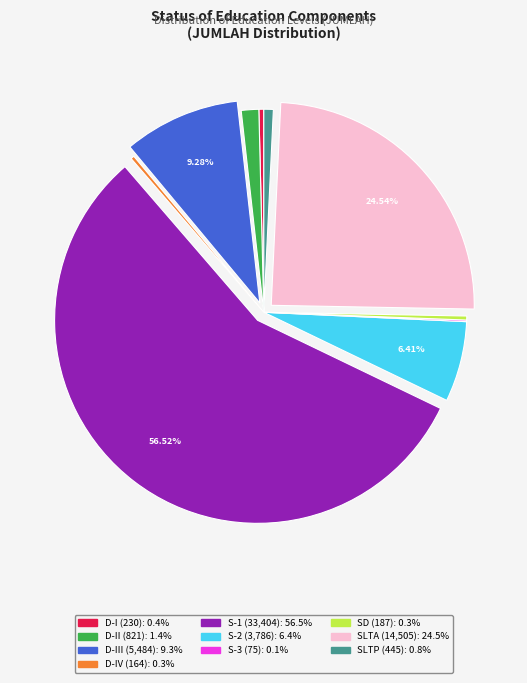

Is there a majority slice in this chart?

Yes